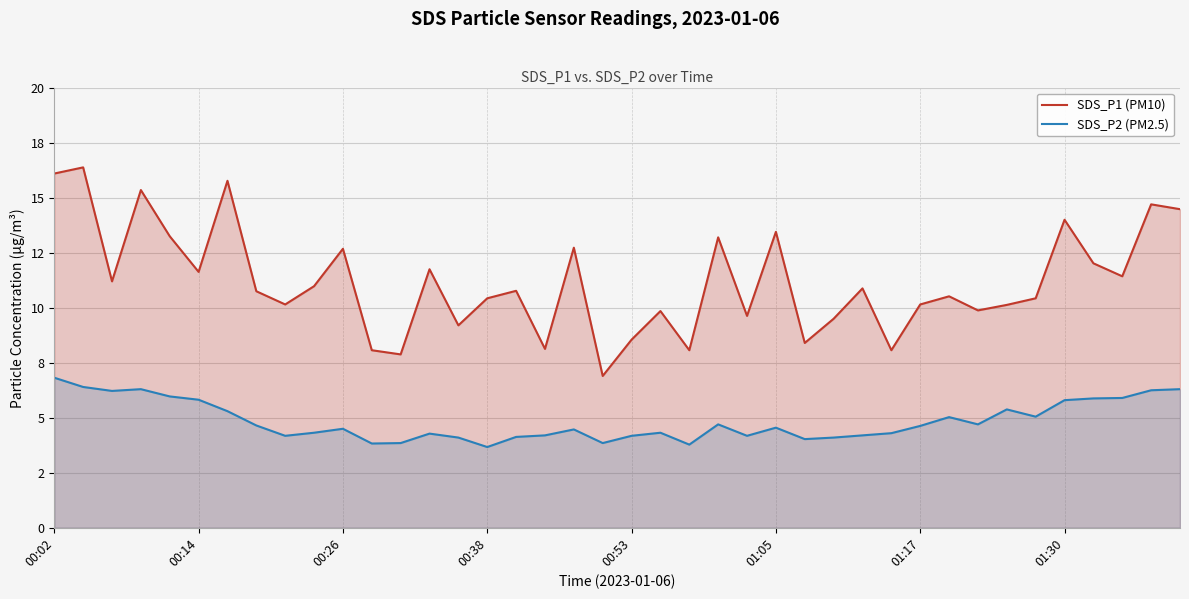

Which series has the widest spread of values?

SDS_P1 (PM10)